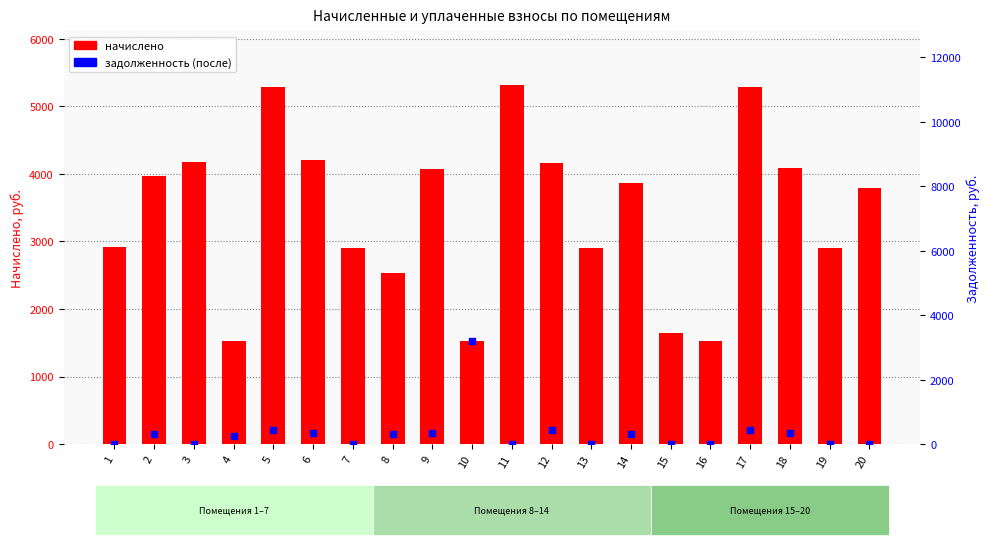

Rank the series by their average value, from highest to lowest.

начислено, задолженность (после)